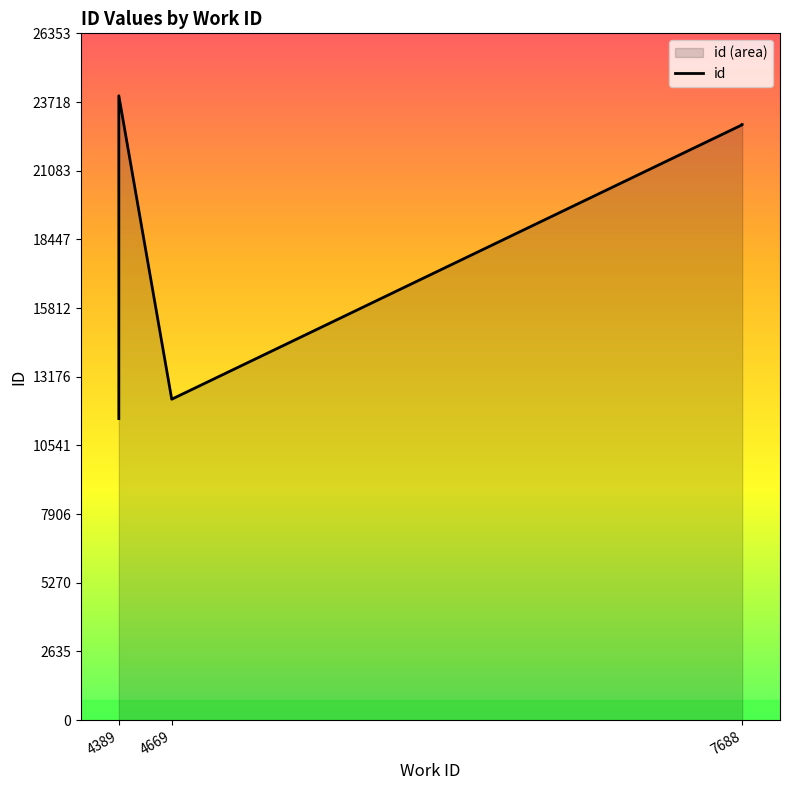

How many interior local peaks (higher than both neighbors) does the data have?

1